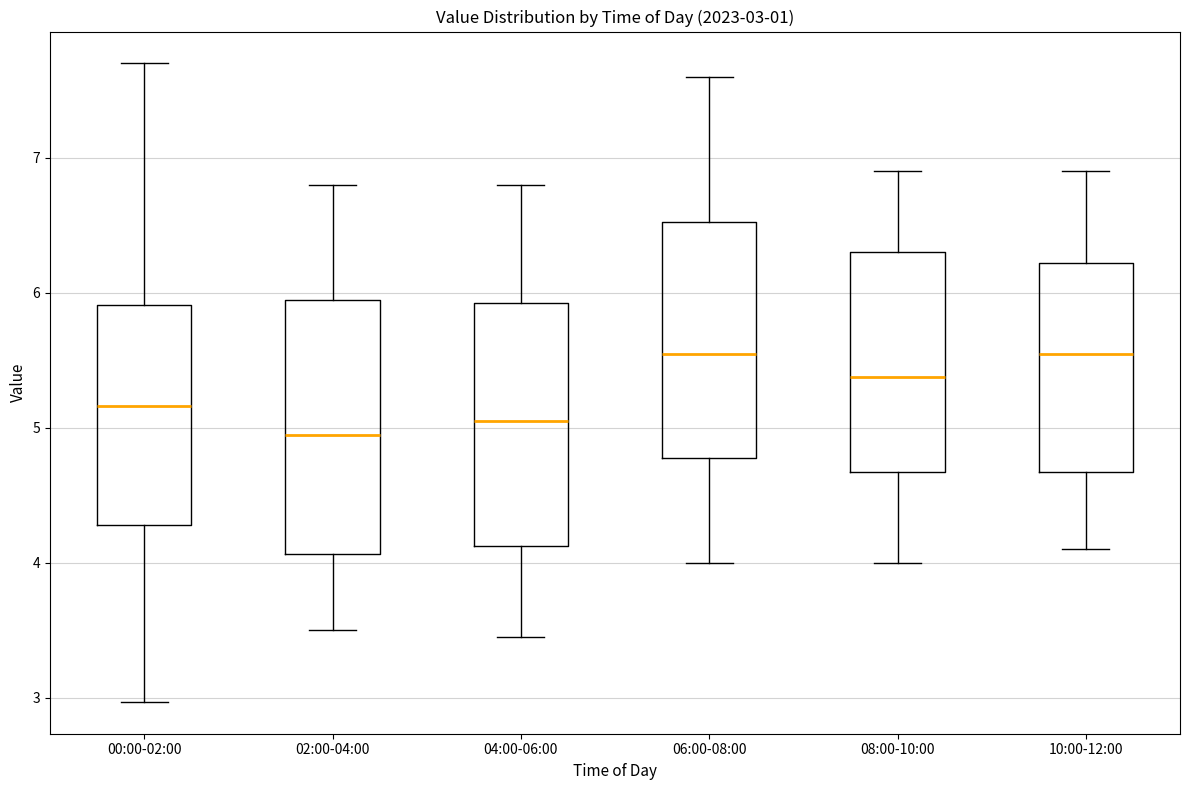

Which box's median line is the lowest?

02:00-04:00